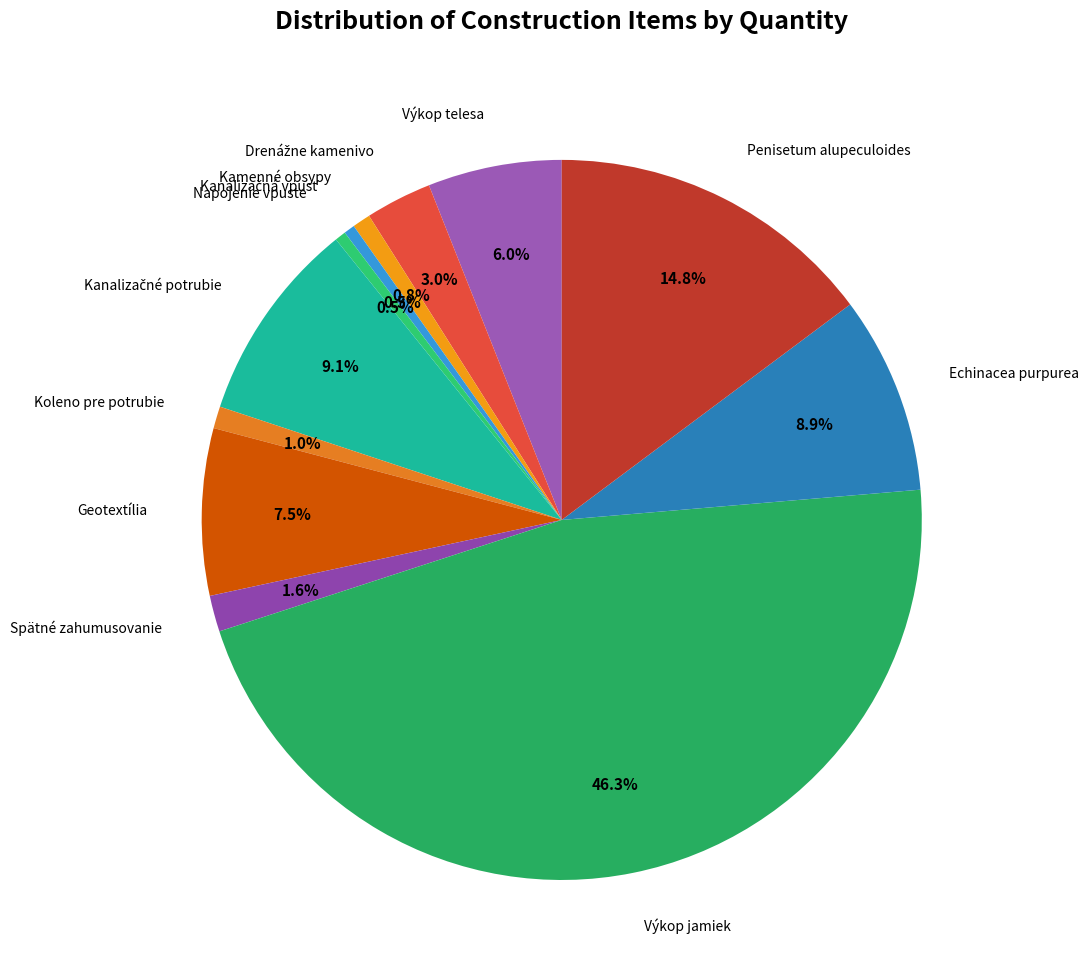

Rank the categories by value from highest to lowest.

Výkop jamiek, Penisetum alupeculoides, Kanalizačné potrubie, Echinacea purpurea, Geotextília, Výkop telesa, Drenážne kamenivo, Spätné zahumusovanie, Koleno pre potrubie, Kamenné obsypy, Kanalizačná vpusť, Napojenie vpuste